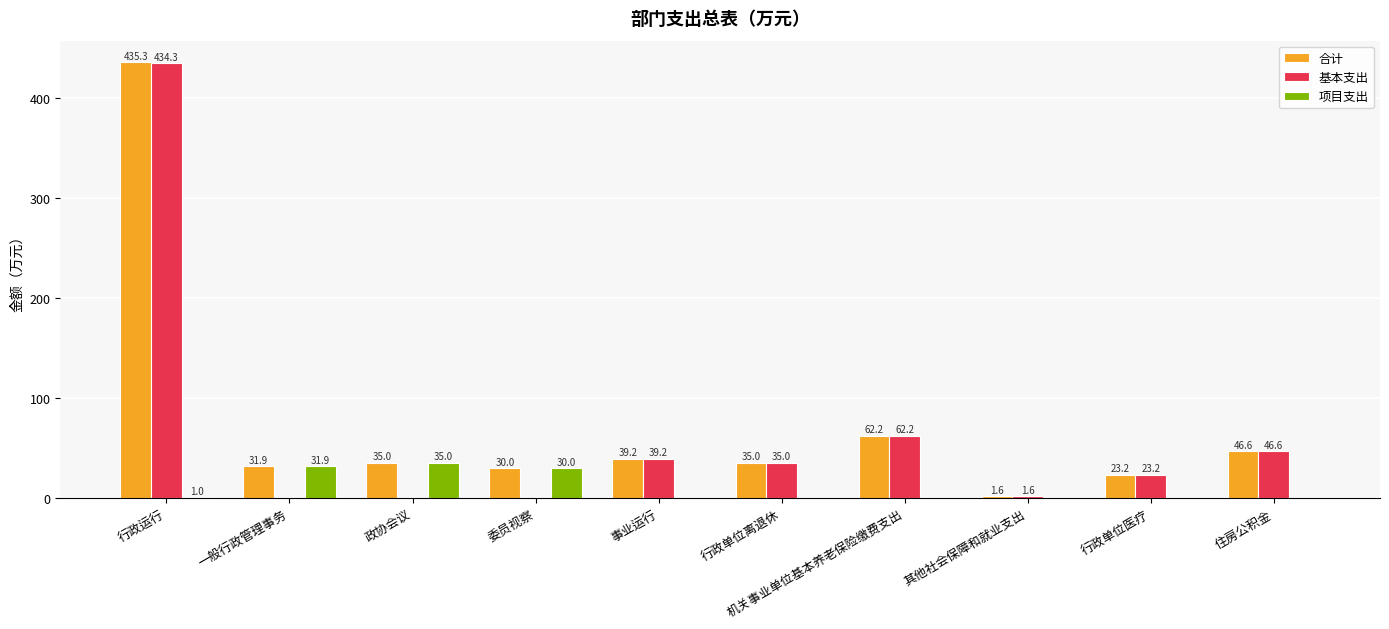

The value of 项目支出 at 政协会议 is 35.0. True or false?

True